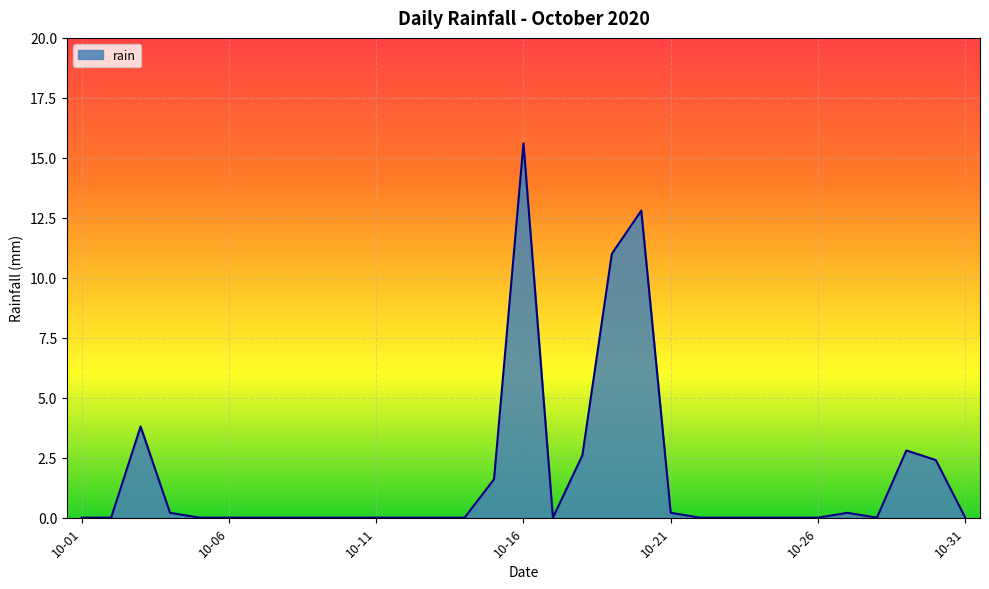

What is the difference between the maximum and minimum values?

15.6